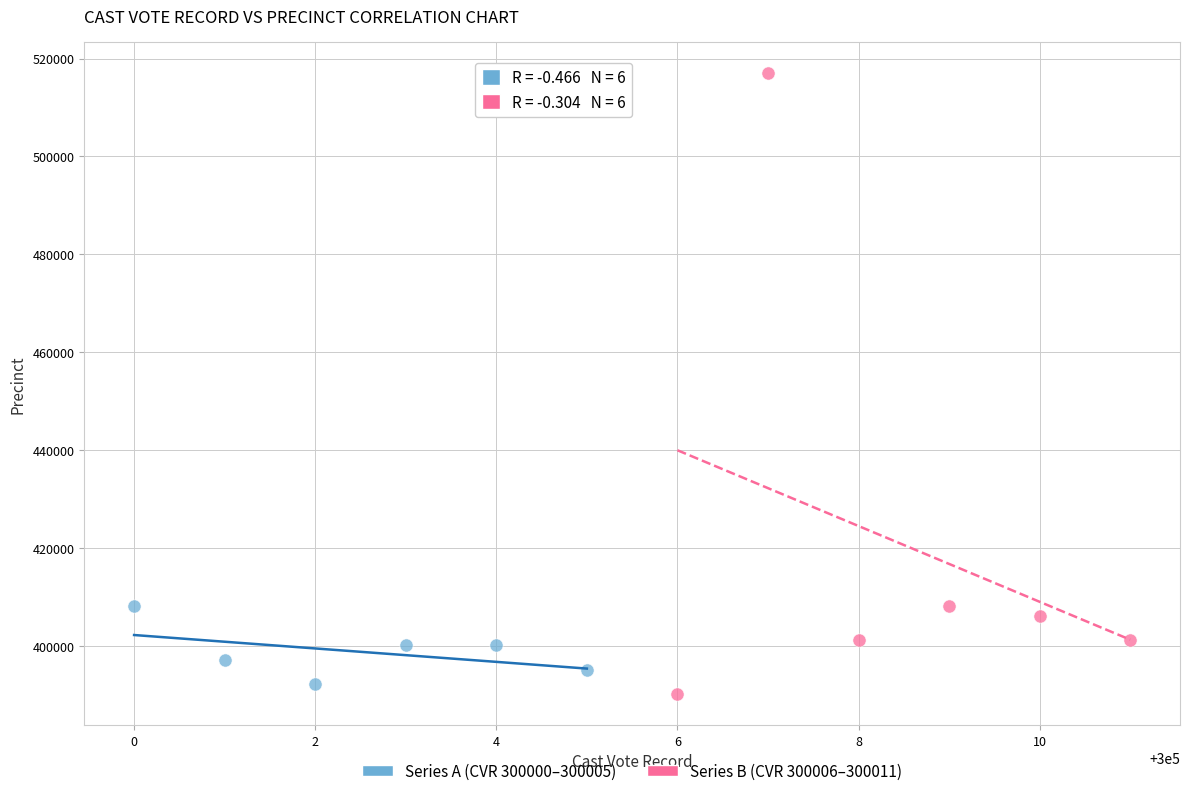

Which series contains the highest Y value?

Series B (CVR 300006–300011)